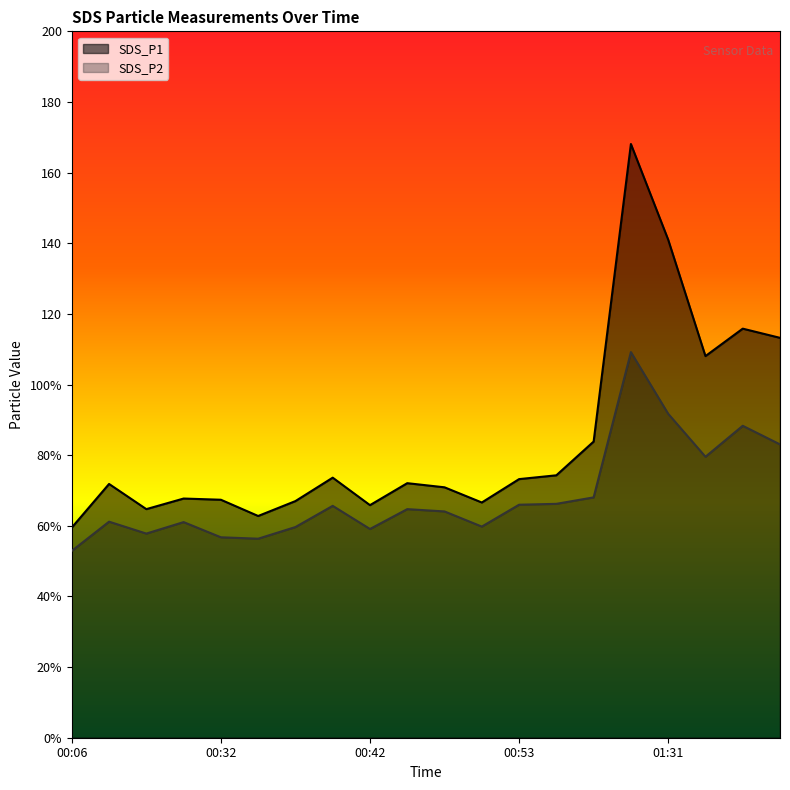

How many data points in SDS_P2 are less than 64?

9